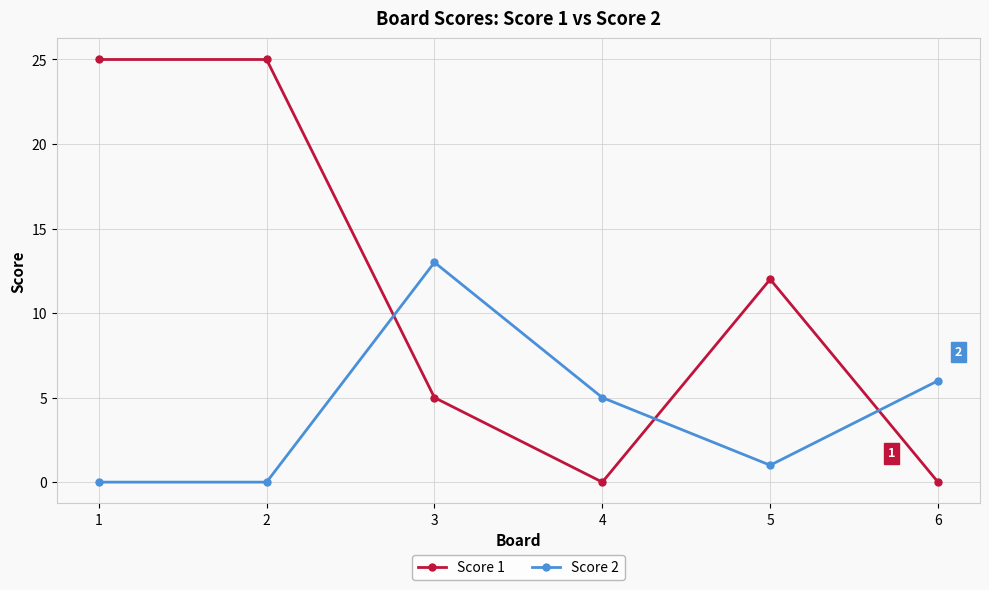

True or false: Score 2 and Score 1 intersect in this chart.

True